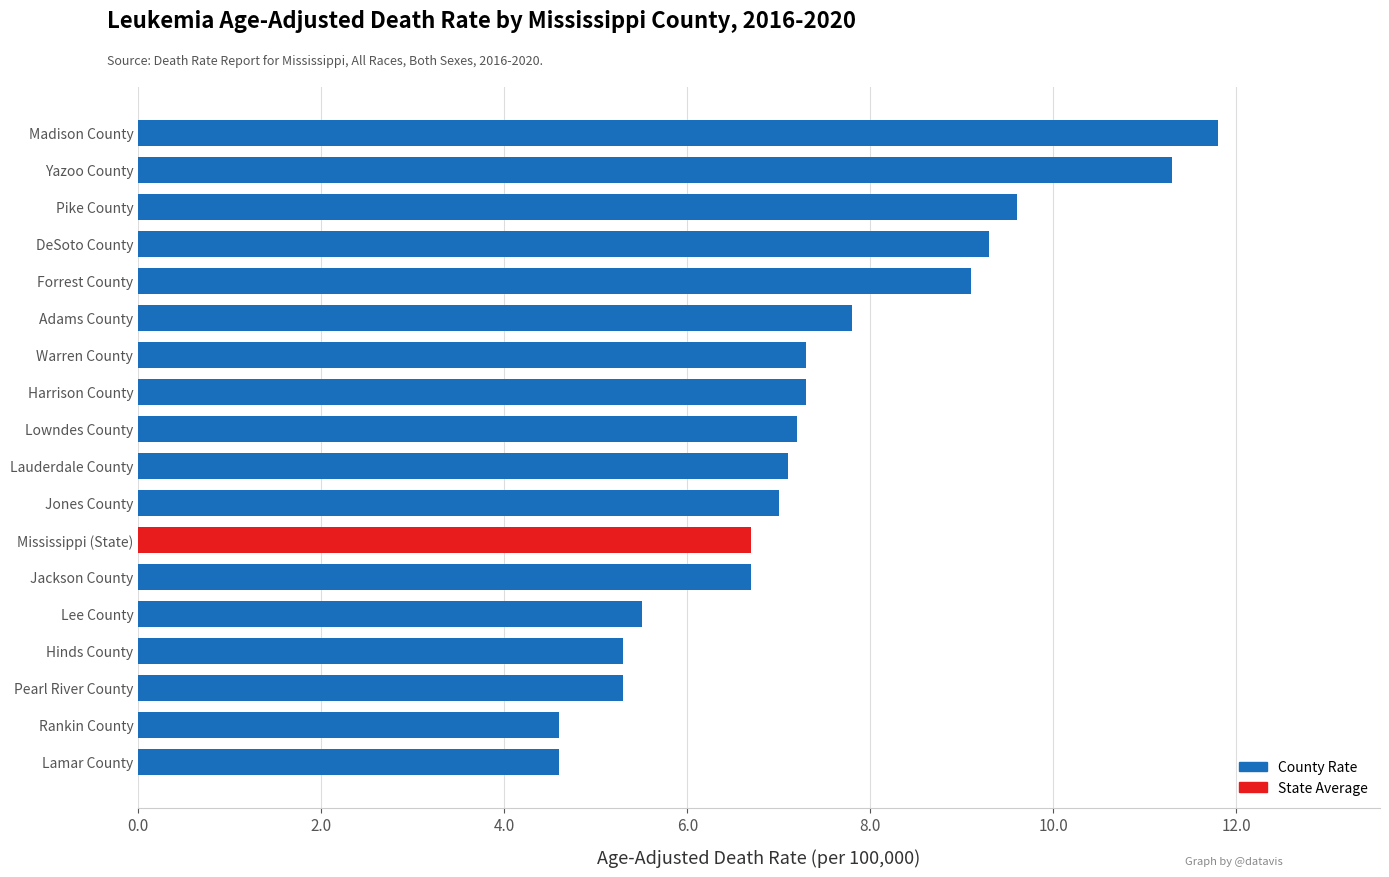

Reading bottom to top, transcribe all the data shown in this chart.

4.6	4.6	5.3	5.3	5.5	6.7	6.7	7.0	7.1	7.2	7.3	7.3	7.8	9.1	9.3	9.6	11.3	11.8